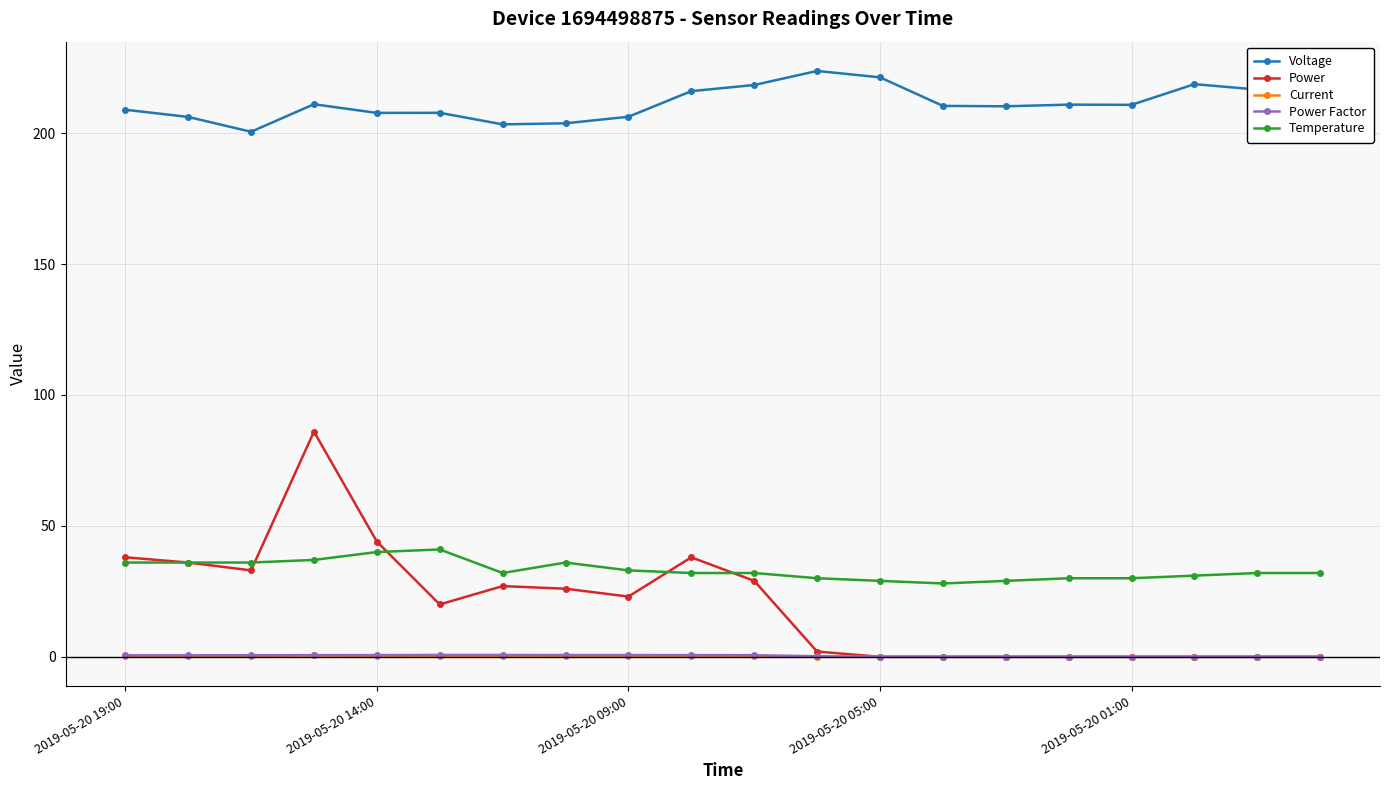

True or false: Voltage and Power intersect in this chart.

False